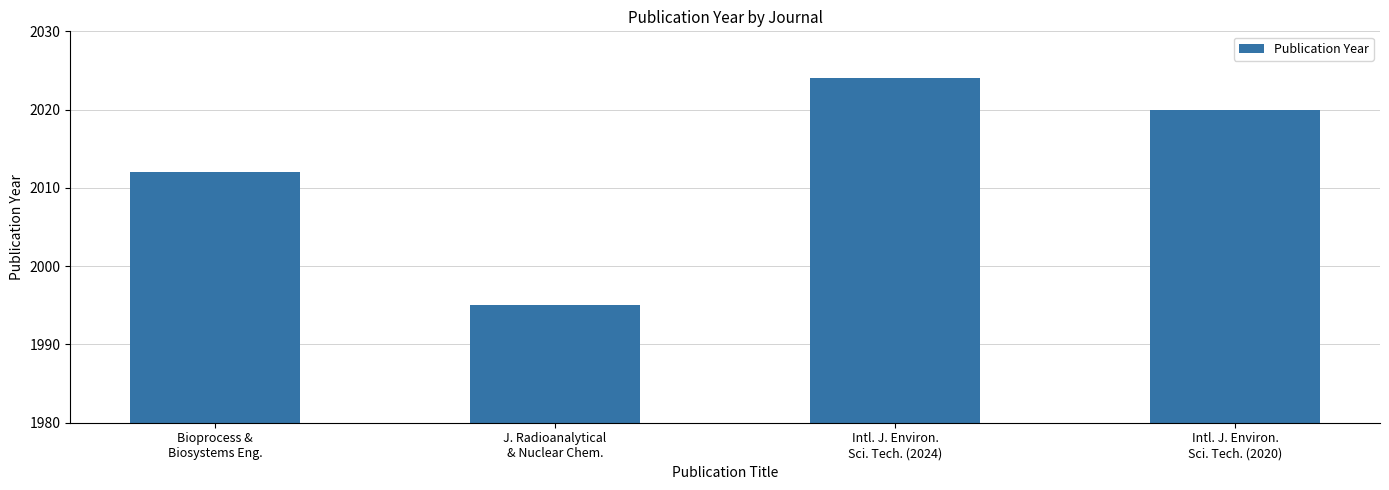

Is it true that the value at J. Radioanalytical
& Nuclear Chem. is 1995?

True